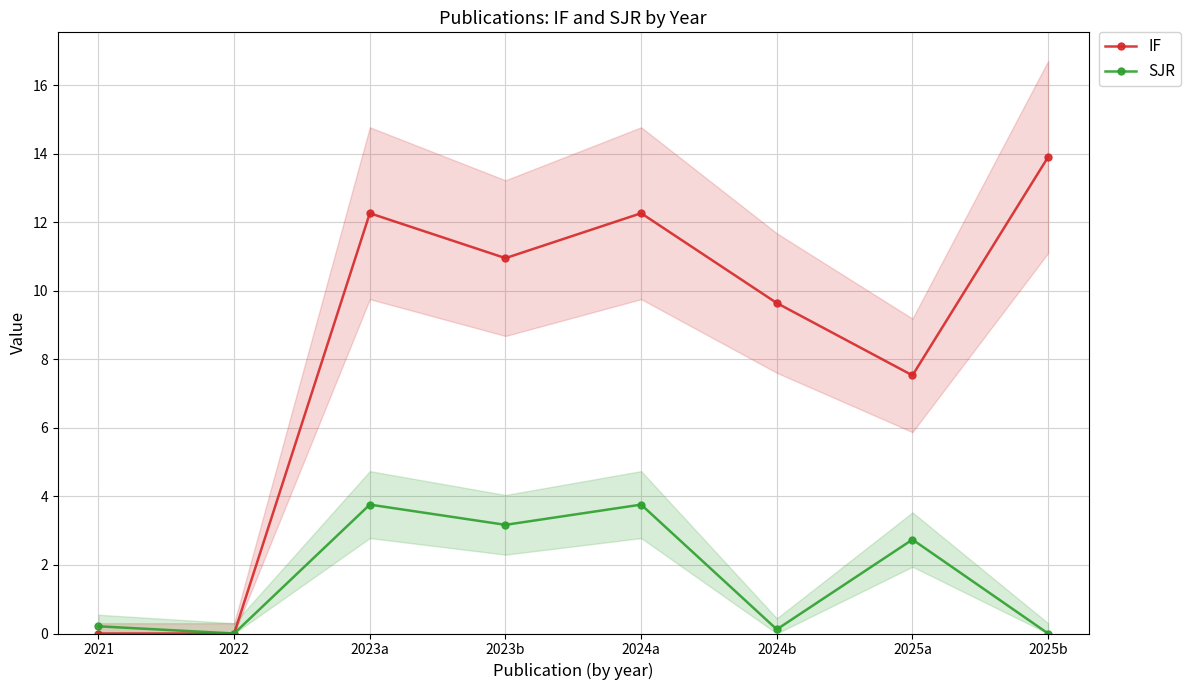

True or false: IF has a value of 11.5 at 2025a.

False